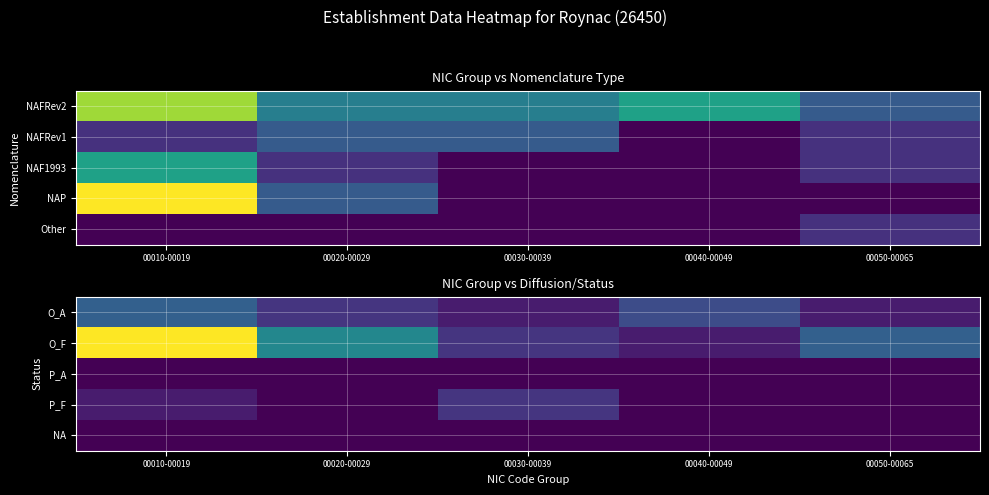

At which category is the sum across all series the highest?

00010-00019